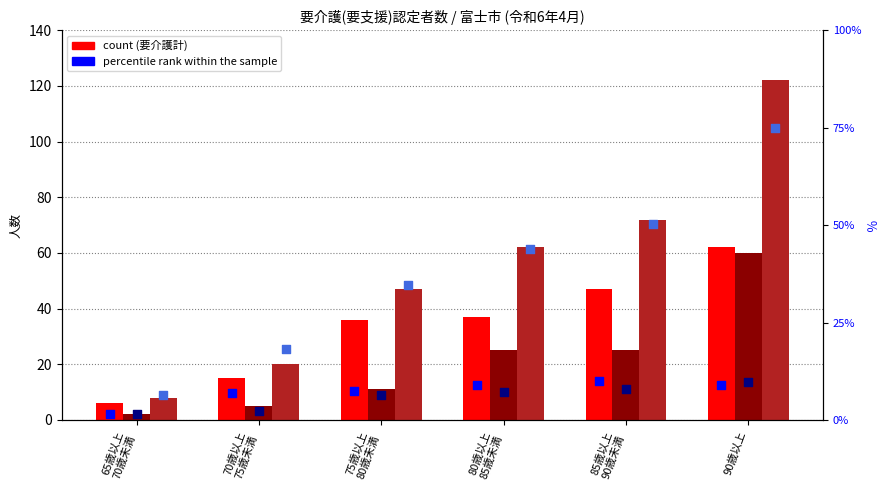

What is the total value across all series at 70歳以上
75歳未満?

67.7